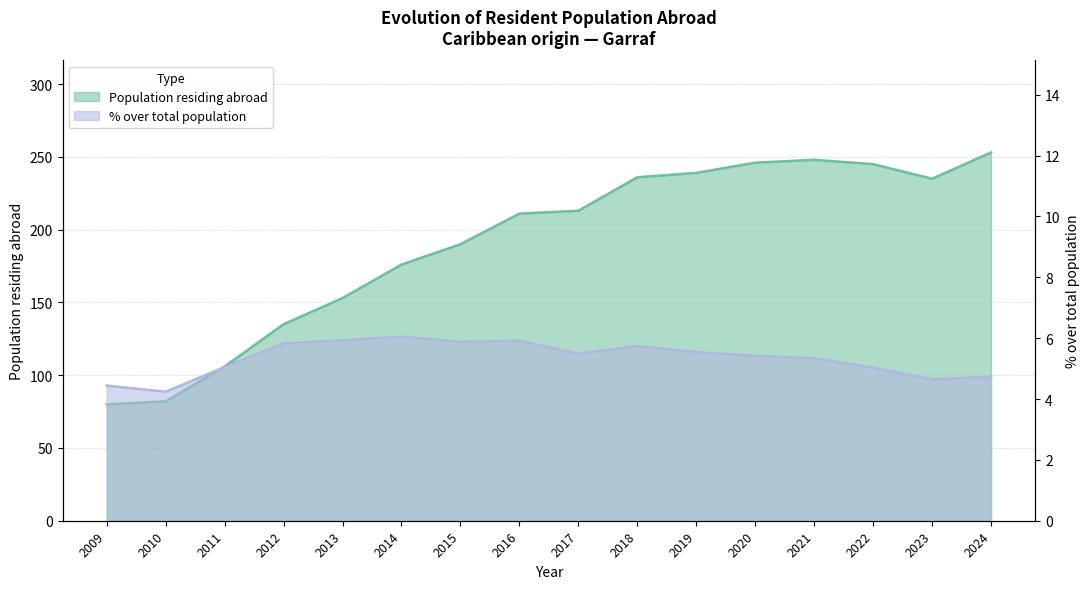

True or false: % over total population and Population residing abroad intersect in this chart.

False